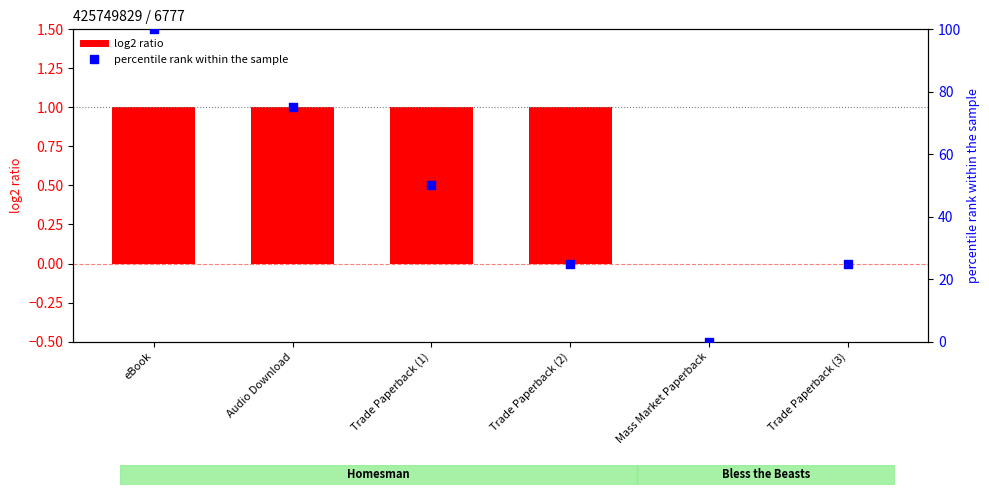

Which series reaches the maximum Y coordinate?

percentile rank within the sample